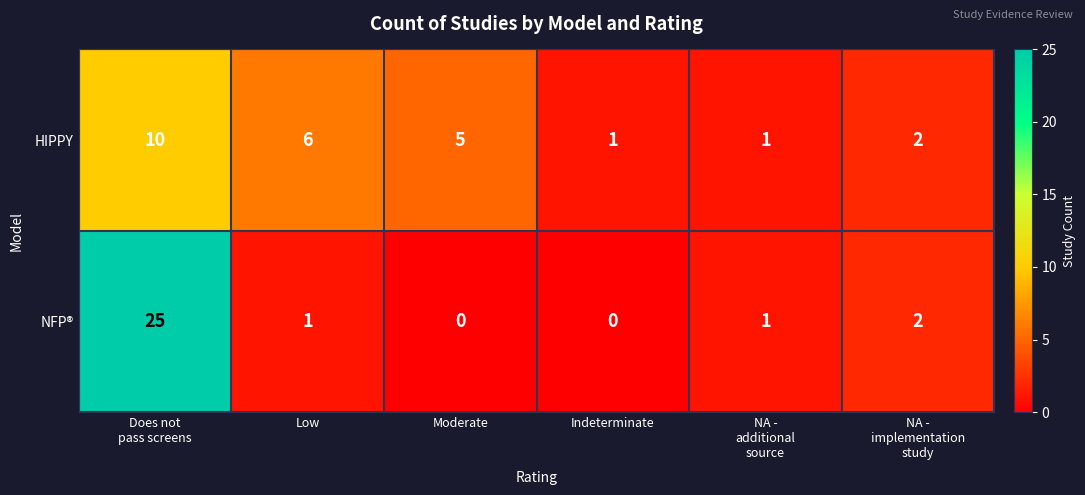

Which series has the largest total across all categories?

NFP®